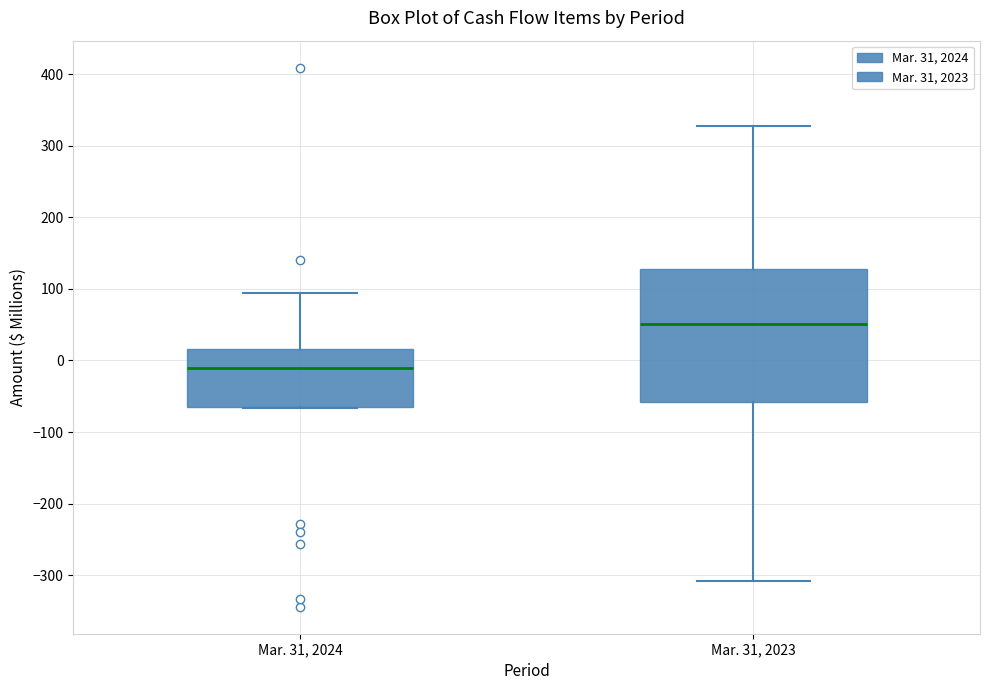

Which box has the lowest median line?

Mar. 31, 2024